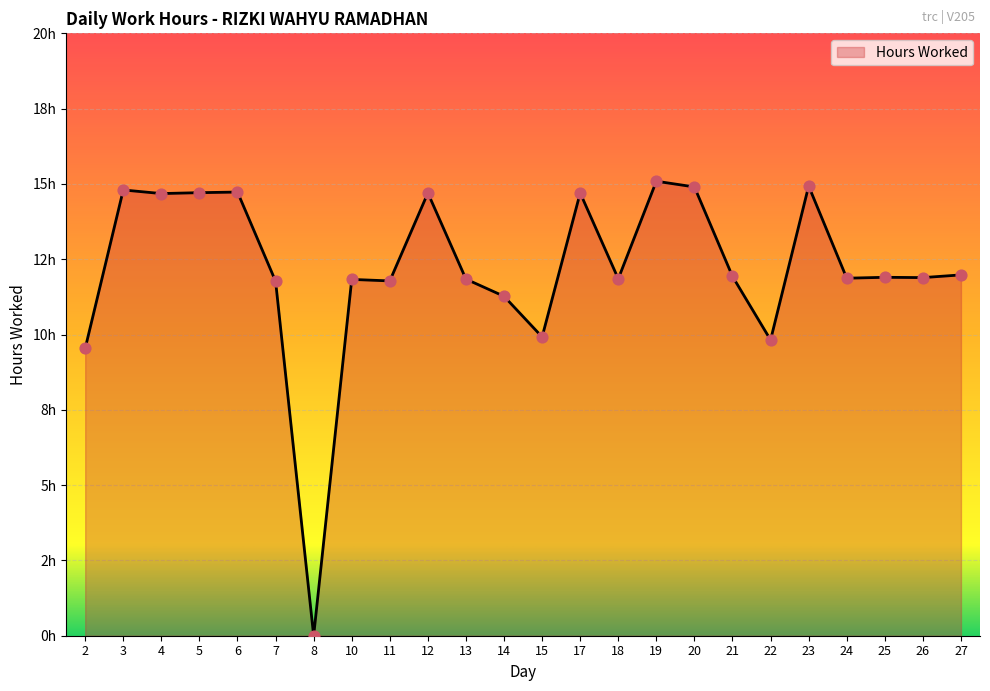

What is the ratio of the value at 4 to the value at 21?

1.2